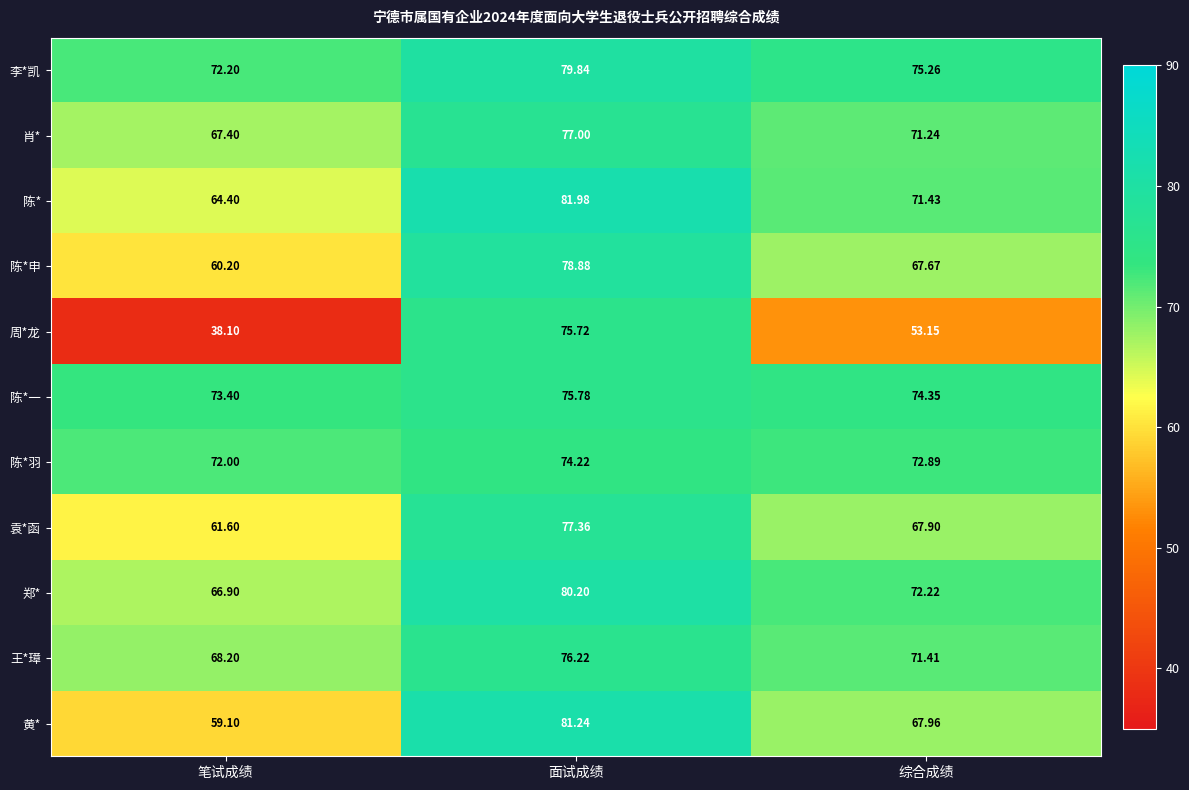

Where is 郑* nearest to the value 73?

综合成绩